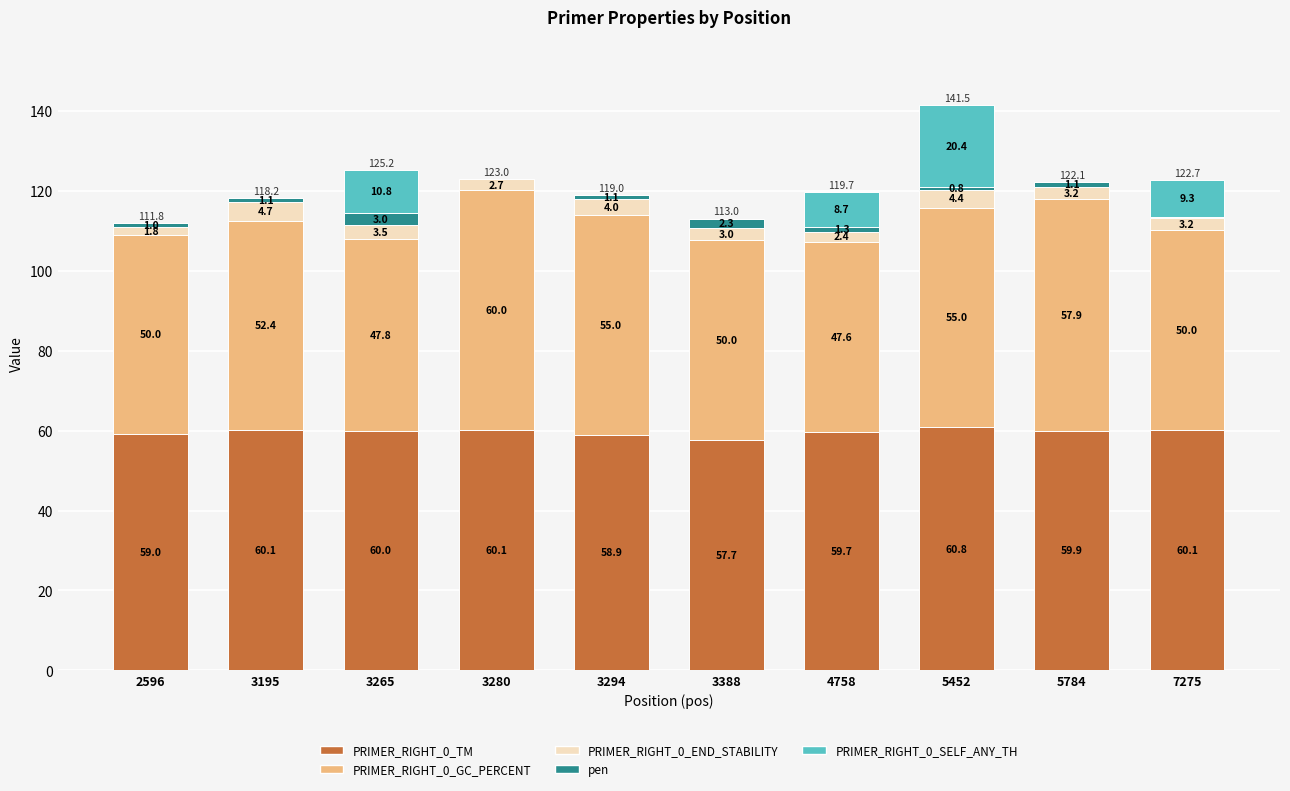

Reading left to right, list the values for the PRIMER_RIGHT_0_TM series.

2596=59.0	3195=60.1	3265=60.0	3280=60.1	3294=58.9	3388=57.7	4758=59.7	5452=60.8	5784=59.9	7275=60.1